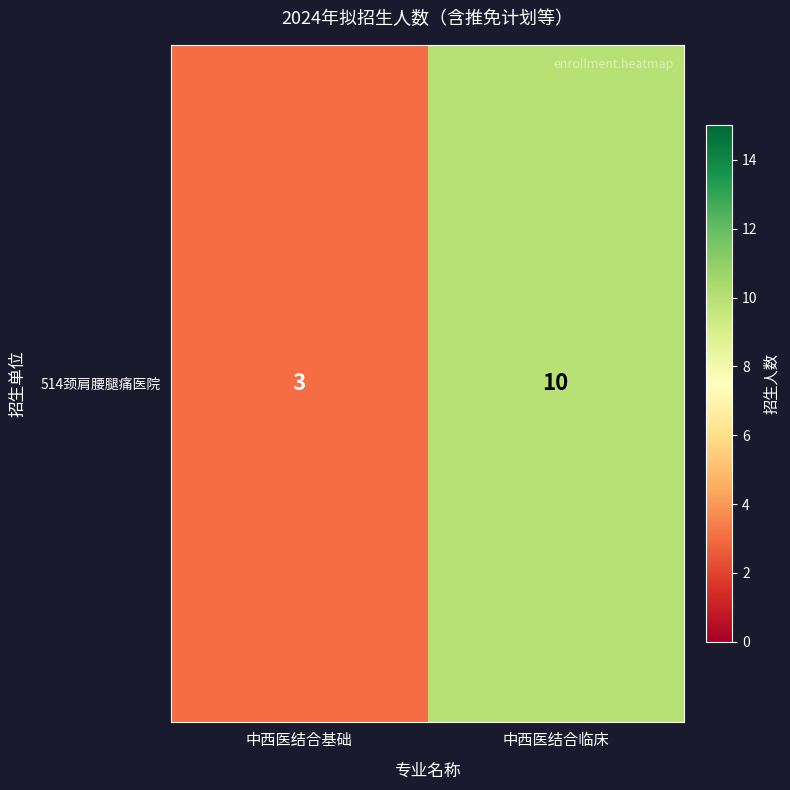

What is the change in value from 中西医结合基础 to 中西医结合临床?

+7